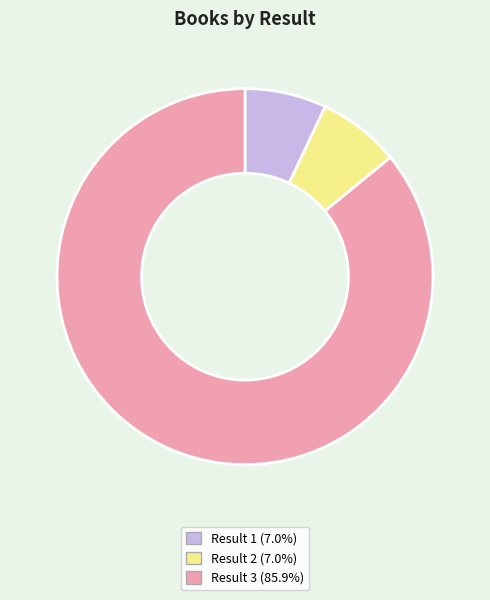

Is there any slice that represents more than half of the pie?

Yes